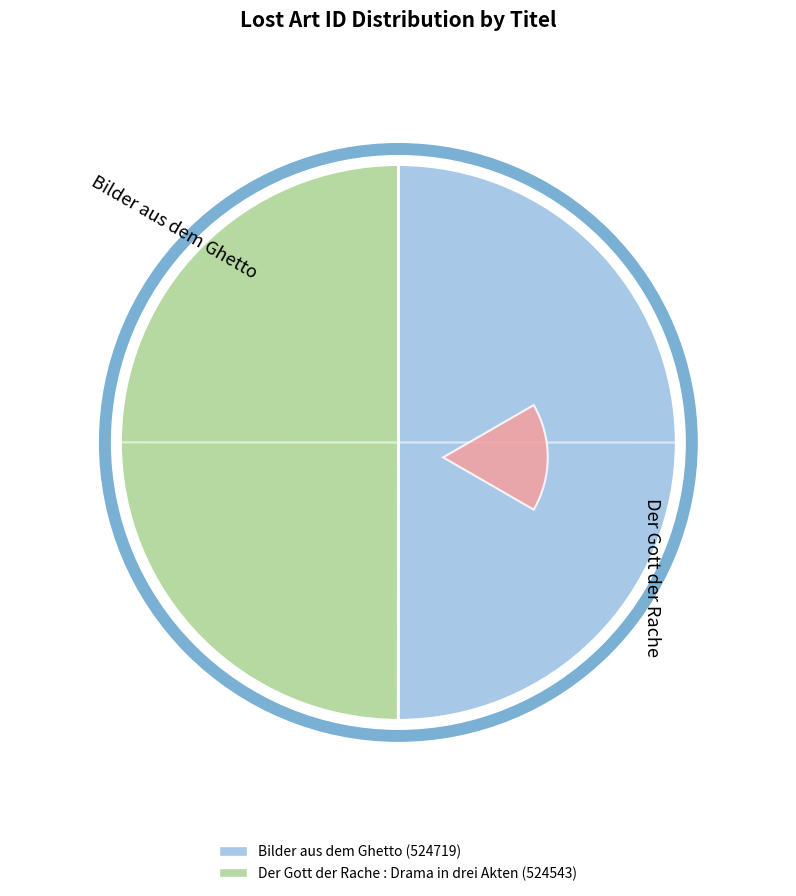

What is the smallest slice in the pie chart?

Der Gott der Rache : Drama in drei Akten